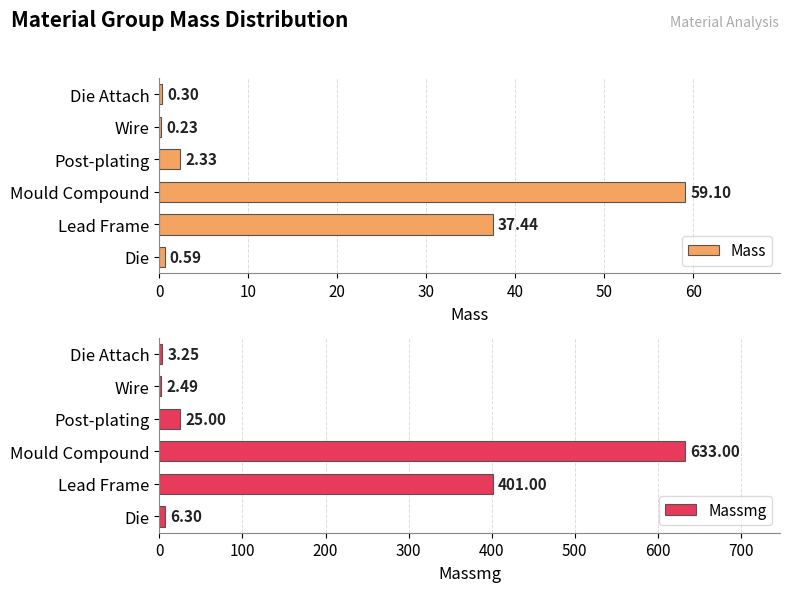

What is the minimum value shown in the chart?

0.2